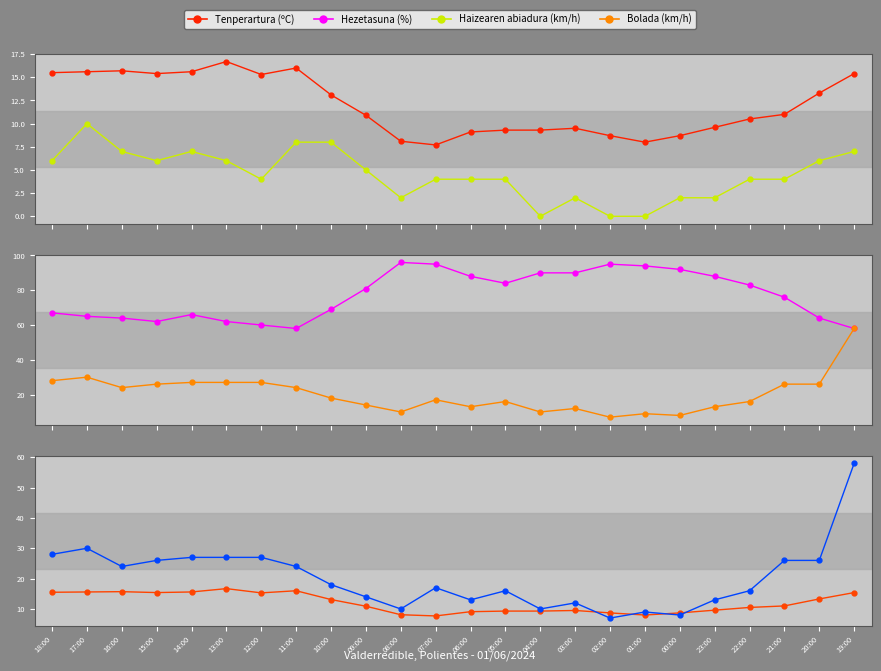

The value of Tenperartura (ºC) at 09:00 is 10.9. True or false?

True